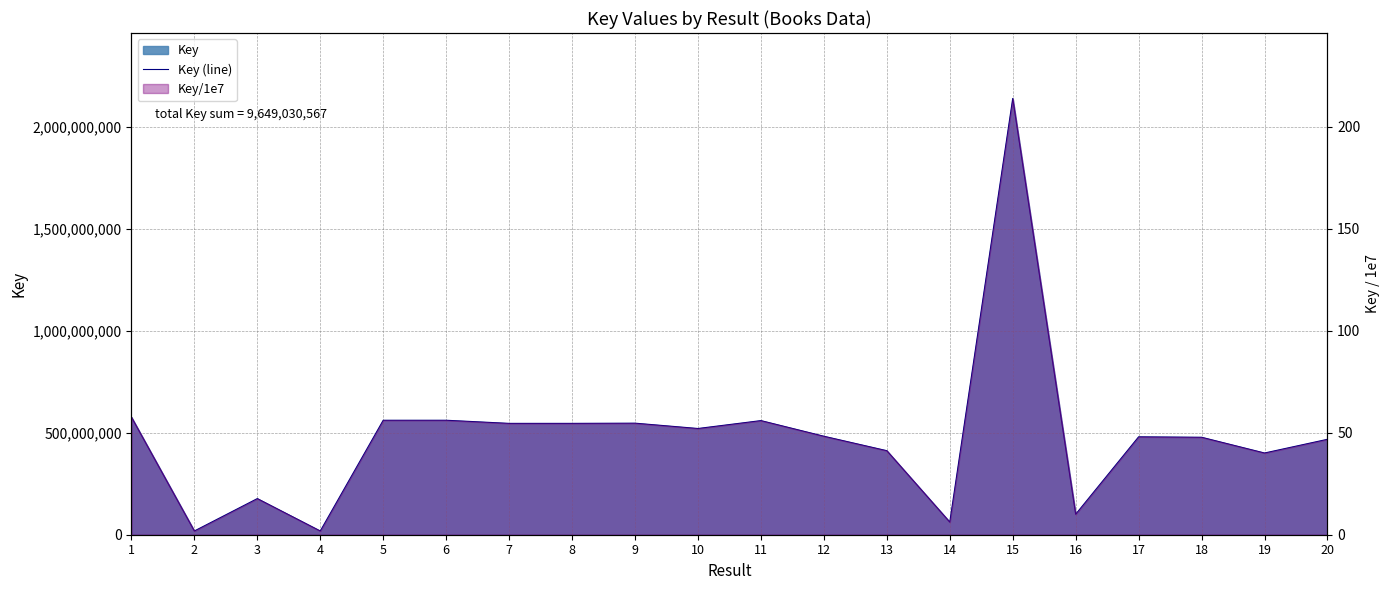

The value at 18 is 769971073. True or false?

False